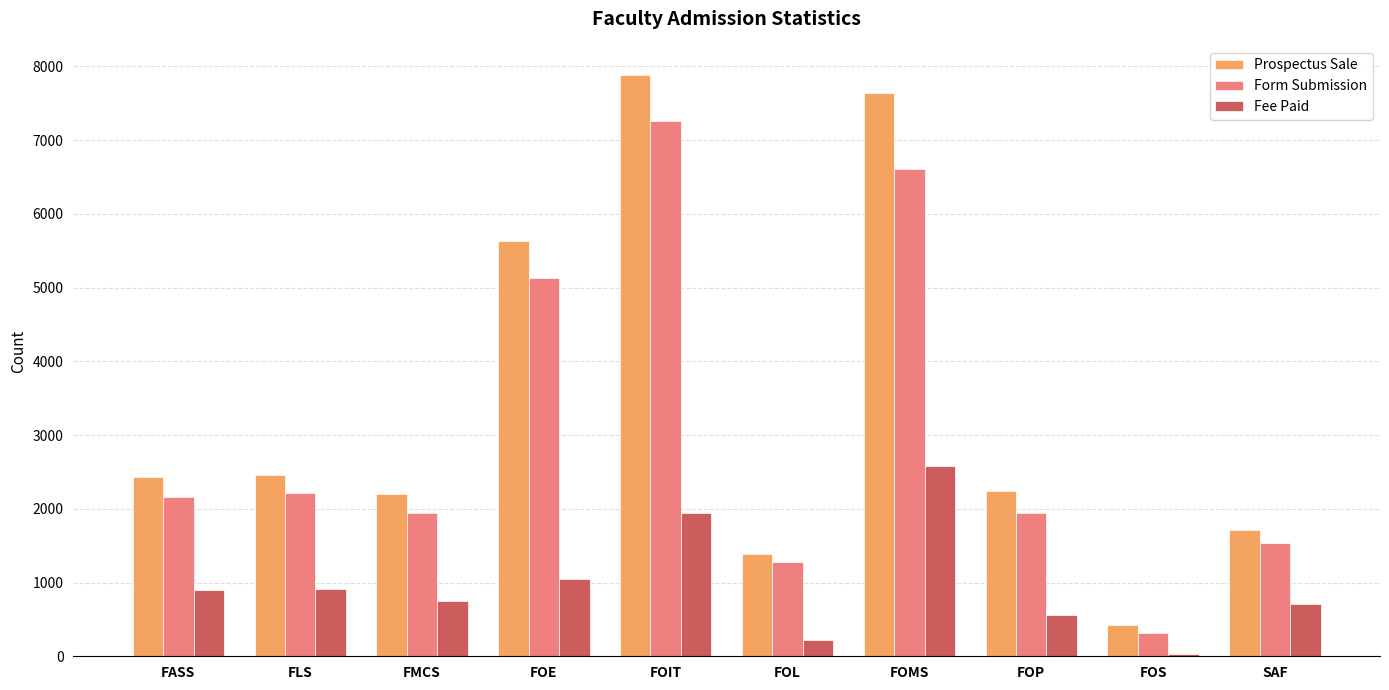

At FLS, list the series in order from smallest to largest.

Fee Paid, Form Submission, Prospectus Sale